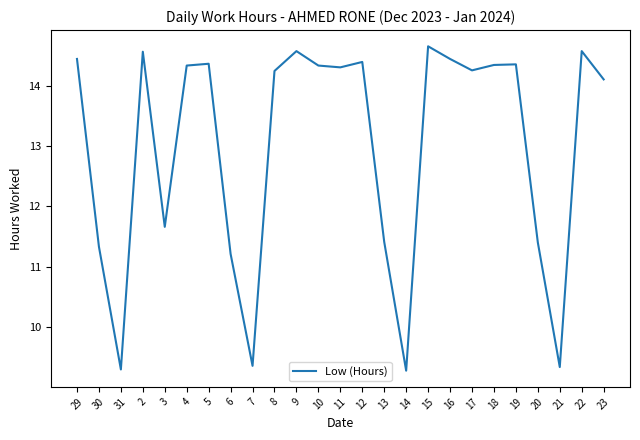

What position from the left is 22?

24